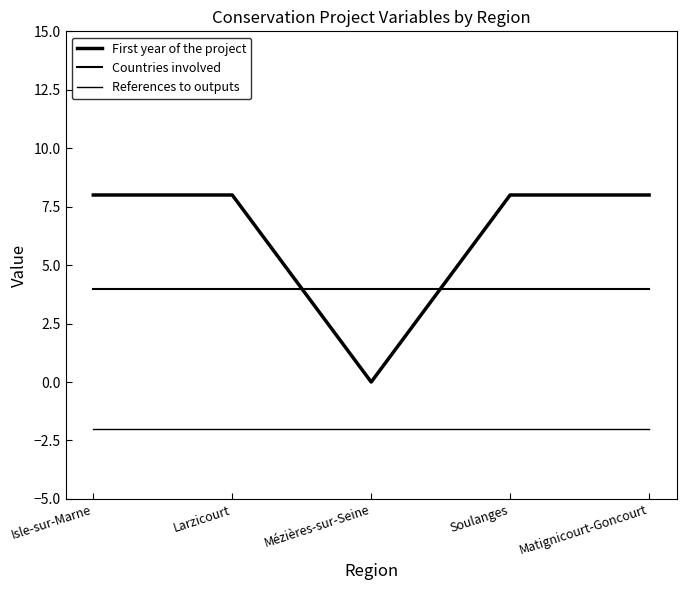

How many times do Countries involved and First year of the project cross each other?

2